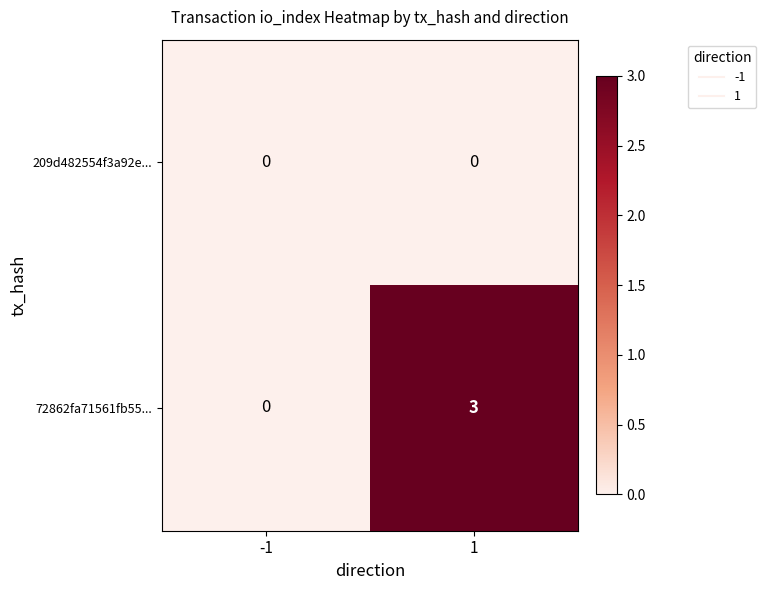

How many data points does each series have?

2